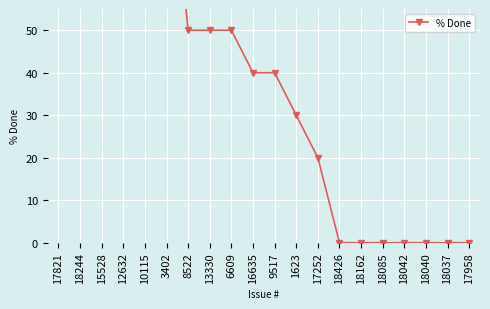

Reading right to left, transcribe all the data shown in this chart.

0	0	0	0	0	0	0	20	30	40	40	50	50	50	100	100	100	100	100	100